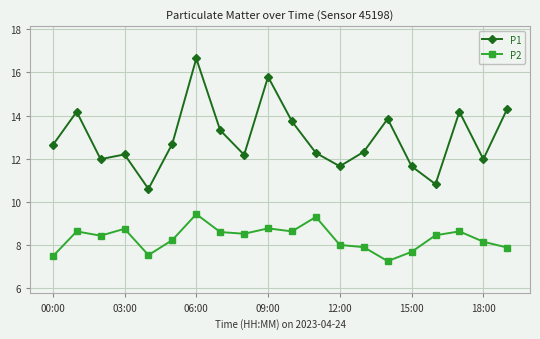

True or false: P1 has more than 1 points higher than both neighbors.

True